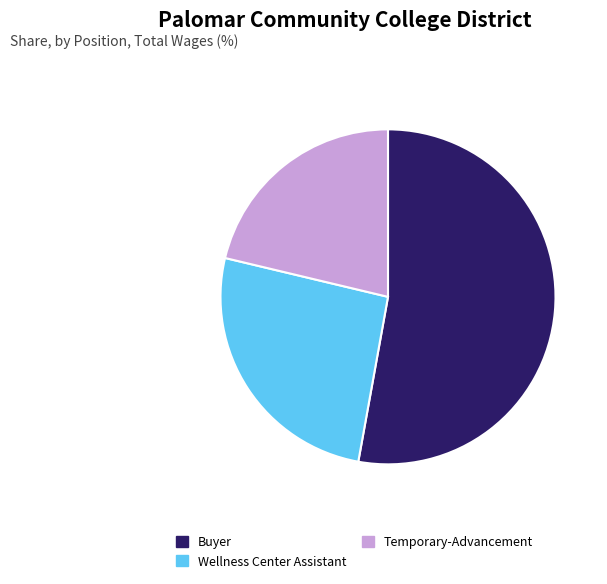

Which slice is the largest?

Buyer